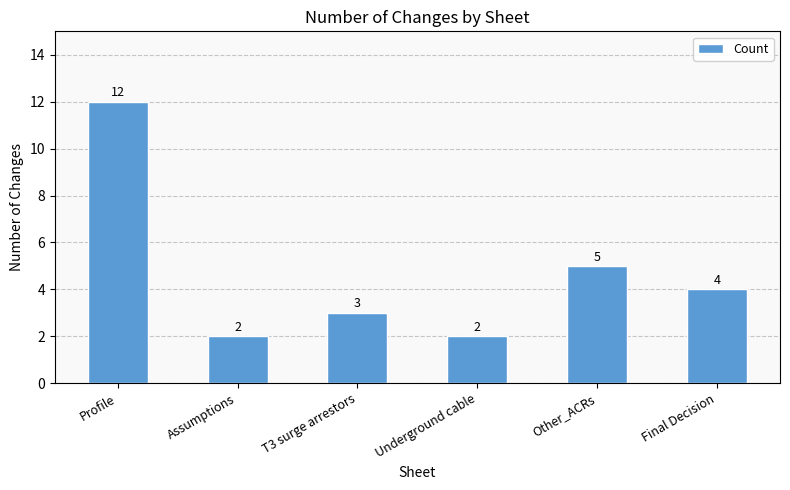

Does the chart contain stacked bars?

No